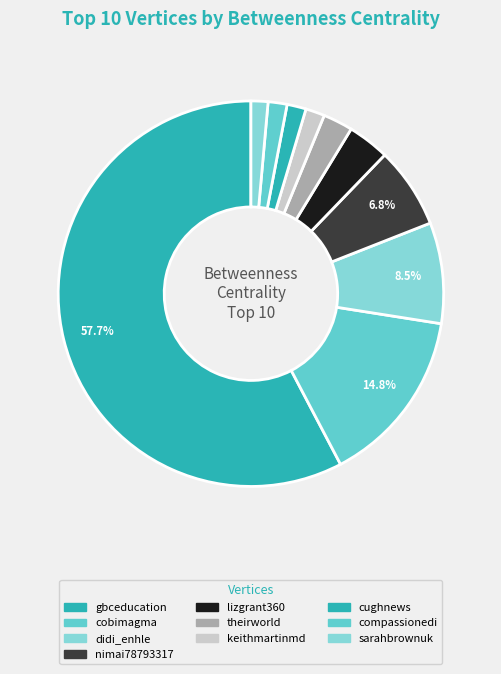

How many slices are in this pie chart?

10